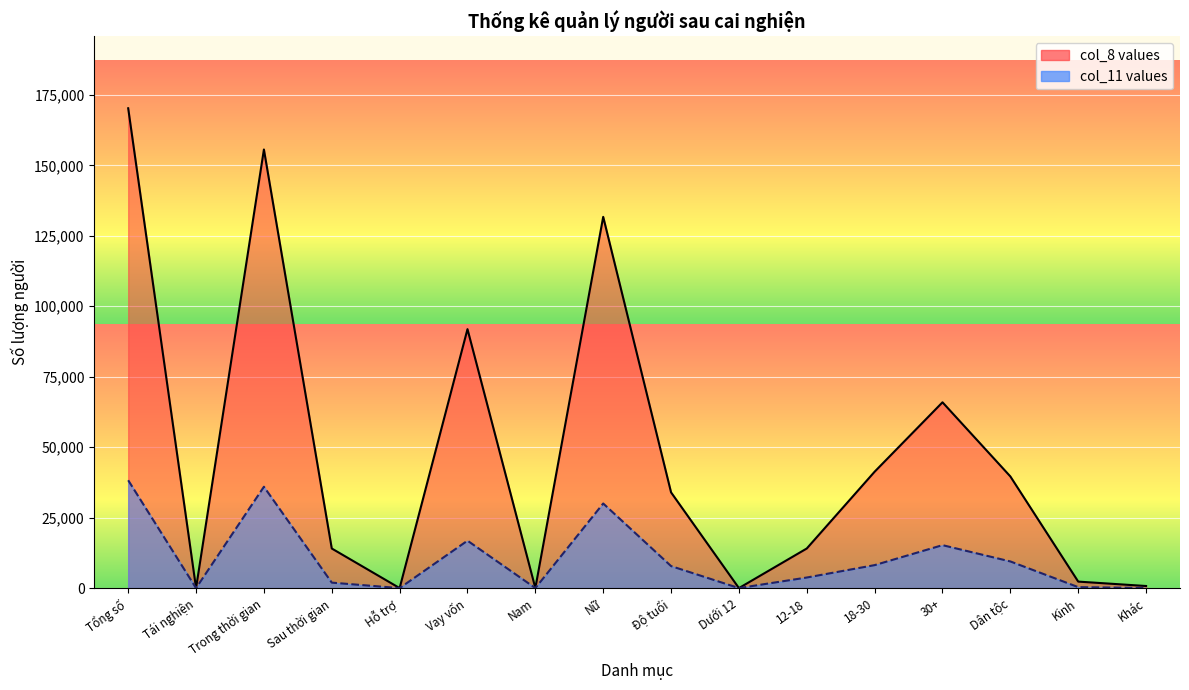

Rank the series by their maximum value, from highest to lowest.

col_8 values, col_11 values